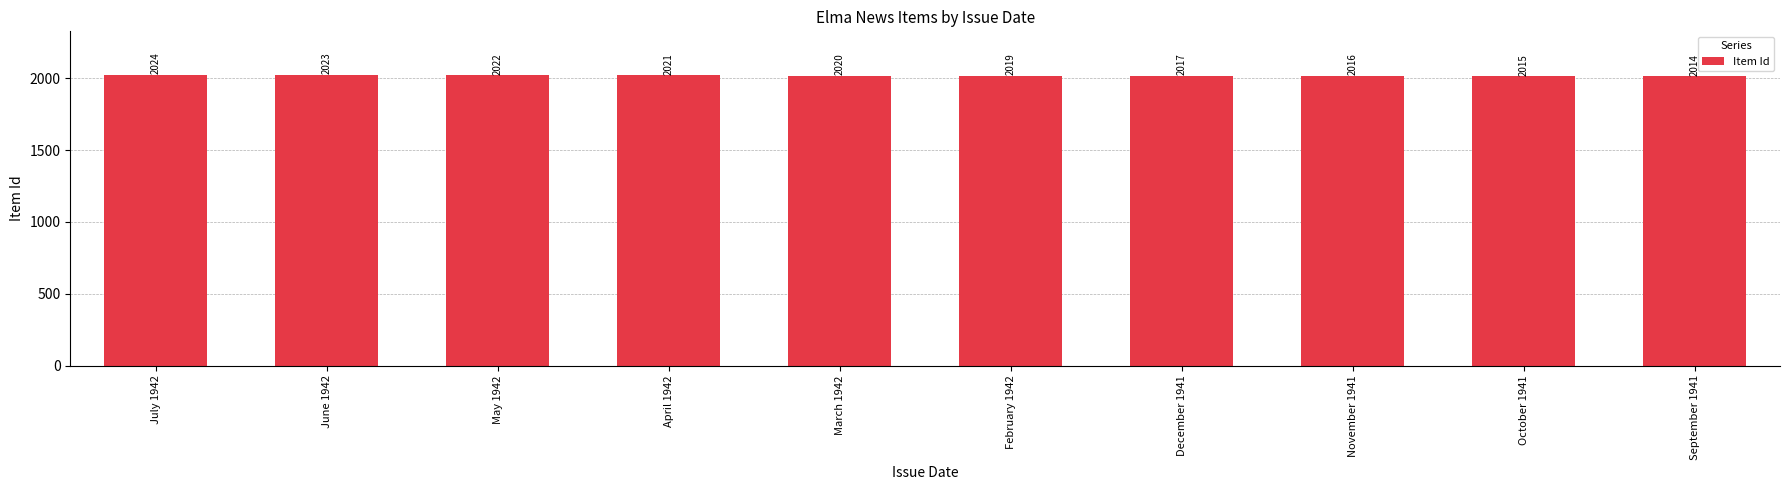

How many values are below 2020?

5